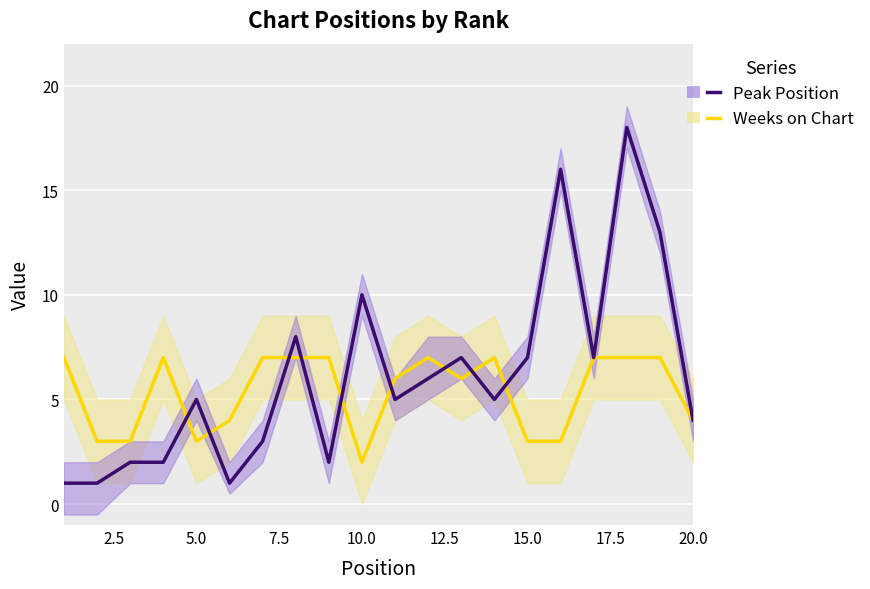

How many intersections are there between Peak Position and Weeks on Chart?

9